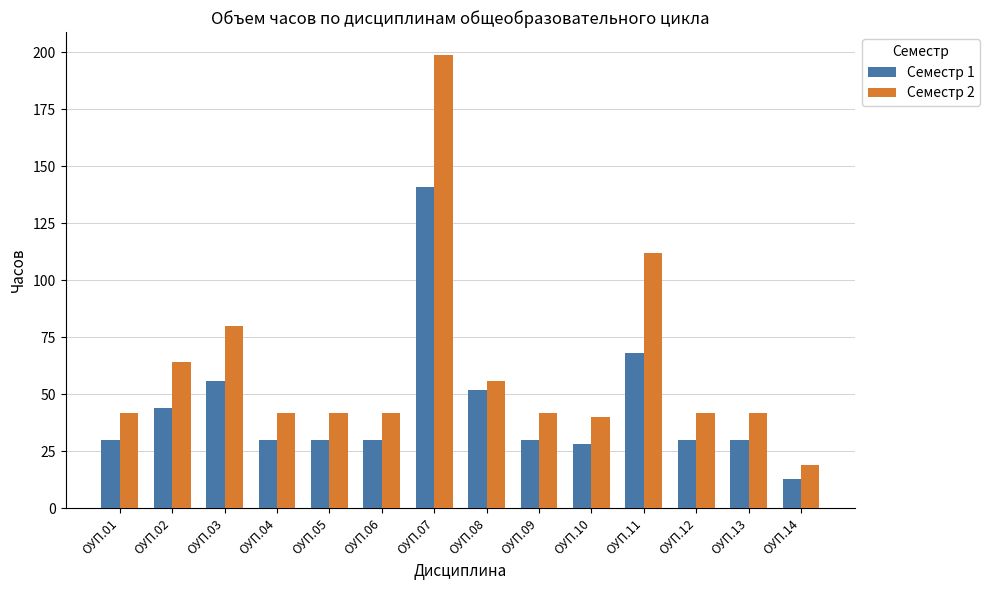

What is the difference between the Семестр 2 values at ОУП.08 and ОУП.06?

14